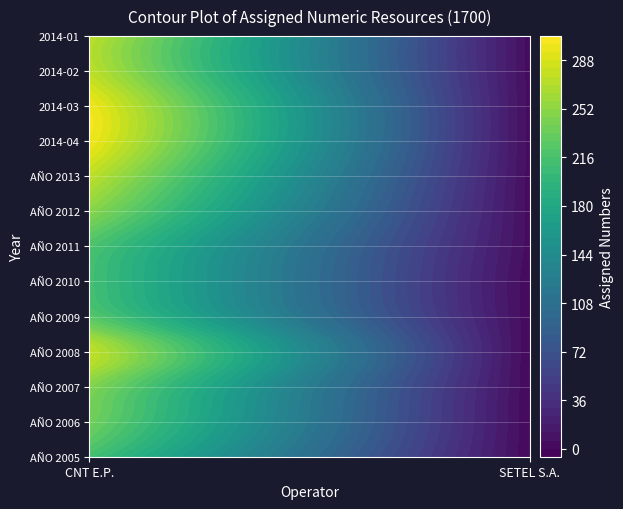

Count the AÑO 2013 values in the range 3 to 275.

2